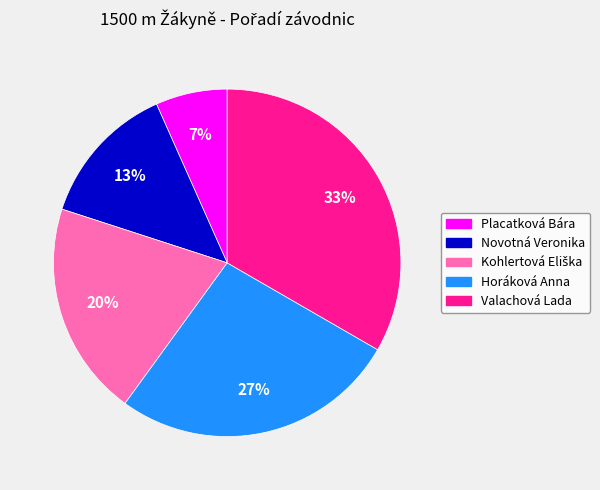

How many segments does this pie chart have?

5